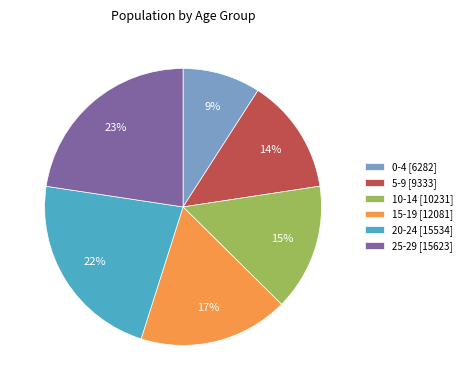

What is the smallest slice in the pie chart?

0-4